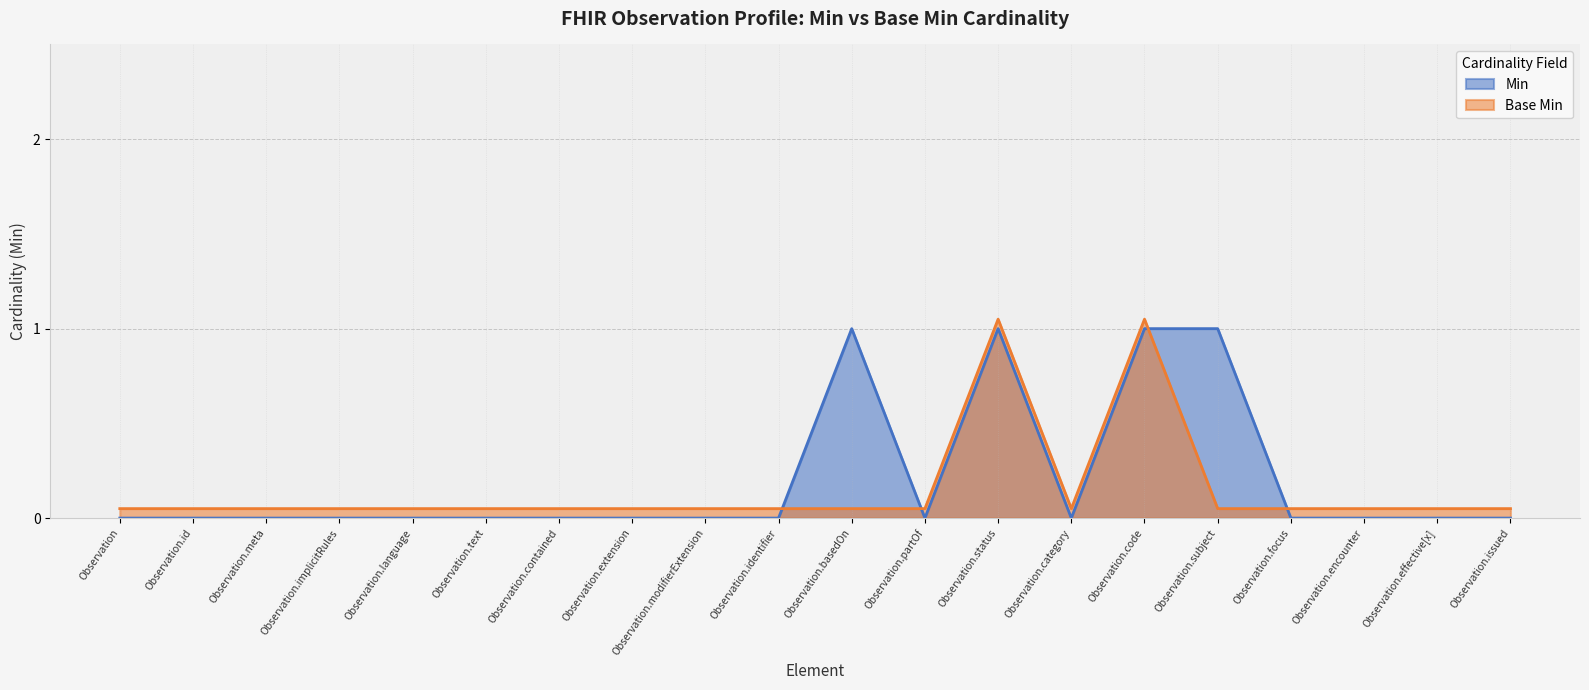

The value of Min at Observation.encounter is 0.0. True or false?

True